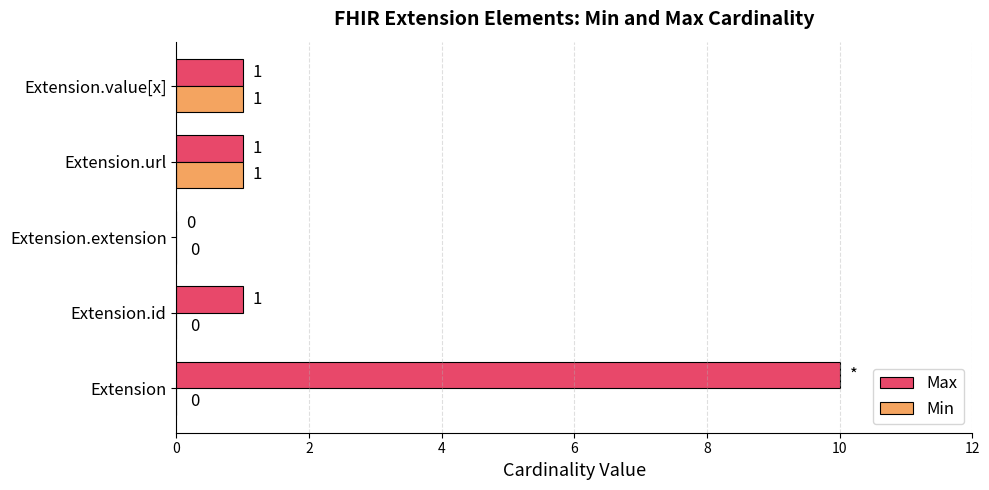

Between Extension.id and Extension.extension, which series saw the biggest shift?

Max